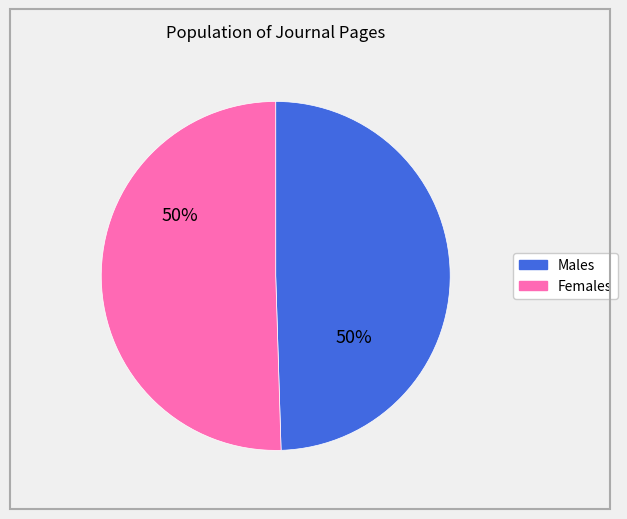

Approximately how many times larger is the value at Males compared to Females?

1.0